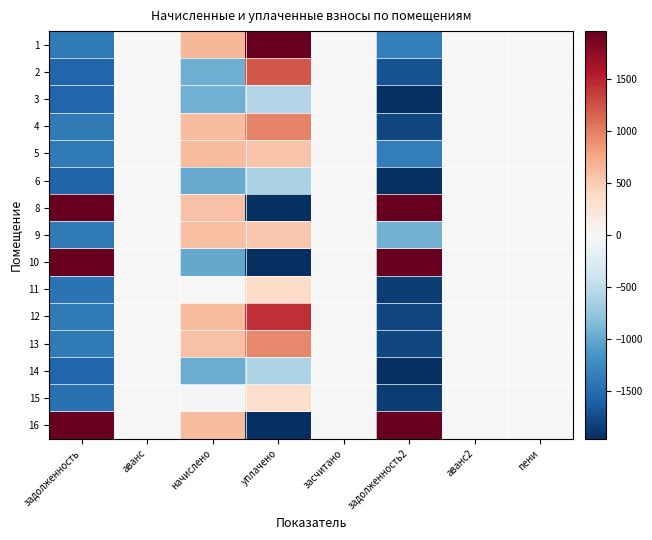

Reading left to right, what are all the values shown in this chart?

1: задолженность=-1379.5	аванс=0.0	начислено=649.6	уплачено=4252.8	засчитано=0.0	задолженность2=-1343.5	аванс2=0.0	пени=8.6
2: задолженность=-1557.5	аванс=0.0	начислено=-952.6	уплачено=1222.3	засчитано=0.0	задолженность2=-1699.5	аванс2=0.0	пени=-1.3
3: задолженность=-1555.4	аванс=0.0	начислено=-934.0	уплачено=-566.9	засчитано=0.0	задолженность2=-1959.0	аванс2=0.0	пени=-1.3
4: задолженность=-1384.3	аванс=0.0	начислено=606.1	уплачено=973.2	засчитано=0.0	задолженность2=-1787.9	аванс2=0.0	пени=-1.3
5: задолженность=-1382.2	аванс=0.0	начислено=624.7	уплачено=555.0	засчитано=0.0	задолженность2=-1349.0	аванс2=0.0	пени=-1.3
6: задолженность=-1561.6	аванс=0.0	начислено=-989.9	уплачено=-622.8	засчитано=0.0	задолженность2=-1965.2	аванс2=0.0	пени=-1.3
8: задолженность=7100.5	аванс=0.0	начислено=581.3	уплачено=-2939.1	засчитано=0.0	задолженность2=8256.8	аванс2=0.0	пени=-1.3
9: задолженность=-1385.7	аванс=0.0	начислено=593.7	уплачено=527.4	засчитано=0.0	задолженность2=-921.7	аванс2=0.0	пени=-1.3
10: задолженность=3153.8	аванс=0.0	начислено=-1002.3	уплачено=-2939.1	засчитано=0.0	задолженность2=3665.1	аванс2=0.0	пени=-1.3
11: задолженность=-1453.3	аванс=0.0	начислено=-8.7	уплачено=357.7	засчитано=0.0	задолженность2=-1856.2	аванс2=0.0	пени=-0.6
12: задолженность=-1382.2	аванс=0.0	начислено=624.7	уплачено=1428.6	засчитано=0.0	задолженность2=-1785.8	аванс2=0.0	пени=-1.3
13: задолженность=-1387.1	аванс=0.0	начислено=581.3	уплачено=948.3	засчитано=0.0	задолженность2=-1790.6	аванс2=0.0	пени=-1.3
14: задолженность=-1556.6	аванс=0.0	начислено=-965.0	уплачено=-598.0	засчитано=0.0	задолженность2=-1962.4	аванс2=0.0	пени=7.3
15: задолженность=-1454.7	аванс=0.0	начислено=-27.3	уплачено=339.8	засчитано=0.0	задолженность2=-1858.2	аванс2=0.0	пени=-1.3
16: задолженность=7186.0	аванс=0.0	начислено=618.5	уплачено=-2939.1	засчитано=0.0	задолженность2=8357.2	аванс2=0.0	пени=-1.3